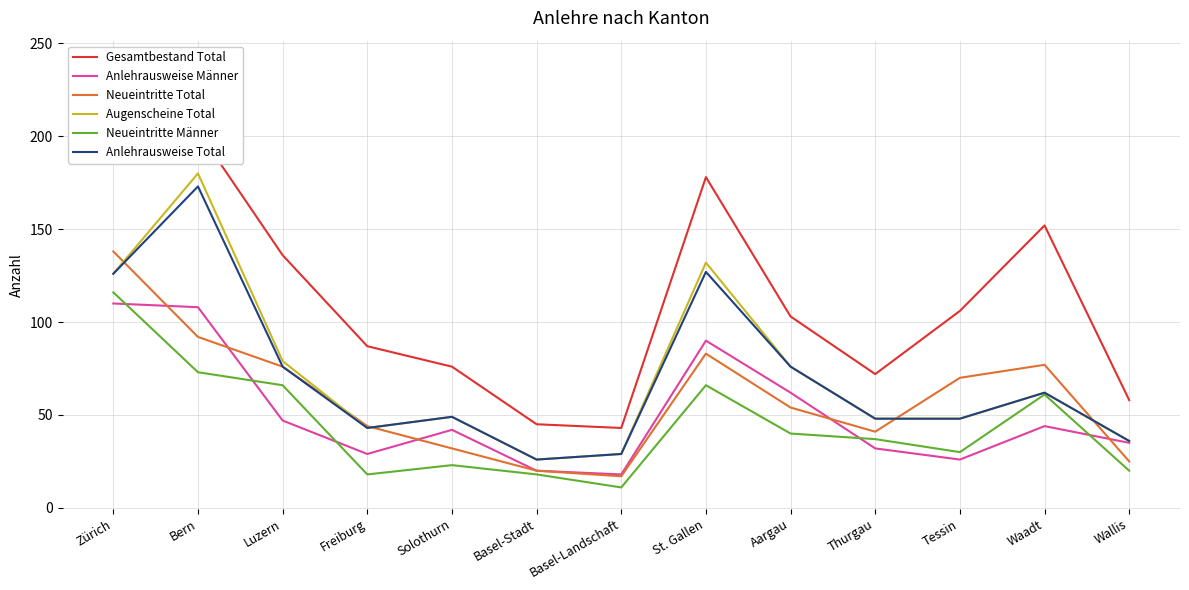

What is the difference between the second highest and minimum values in the Neueintritte Total series?

75